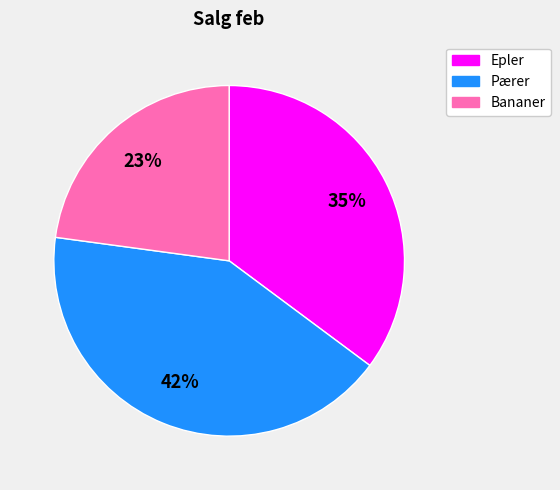

To the nearest percent, what is the difference between the Epler and Bananer slice percentages?

12%